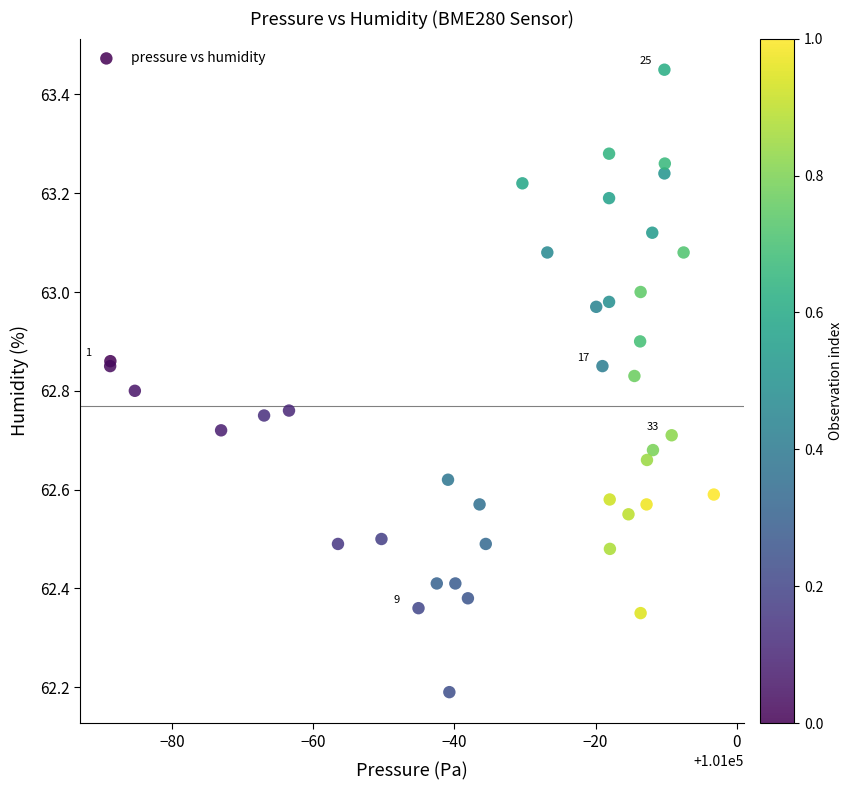

What Y value in the scatter plot is closest to 62?

62.2